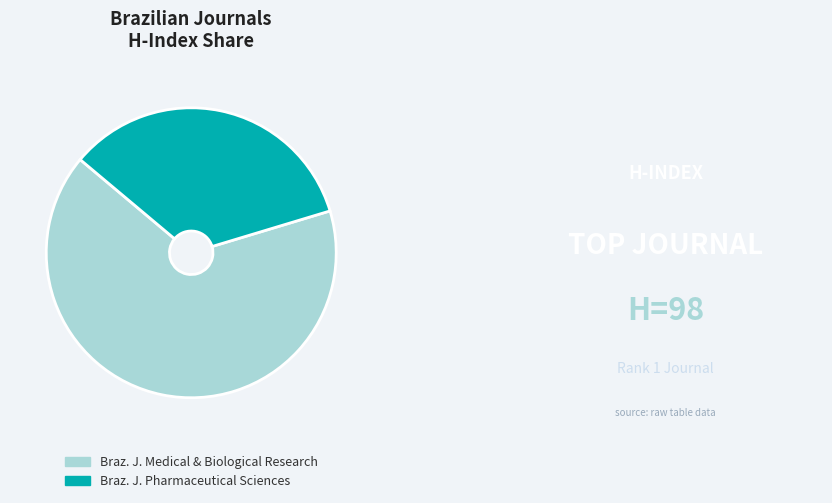

Which category has the biggest portion of the pie?

Braz. J. Medical & Biological Research